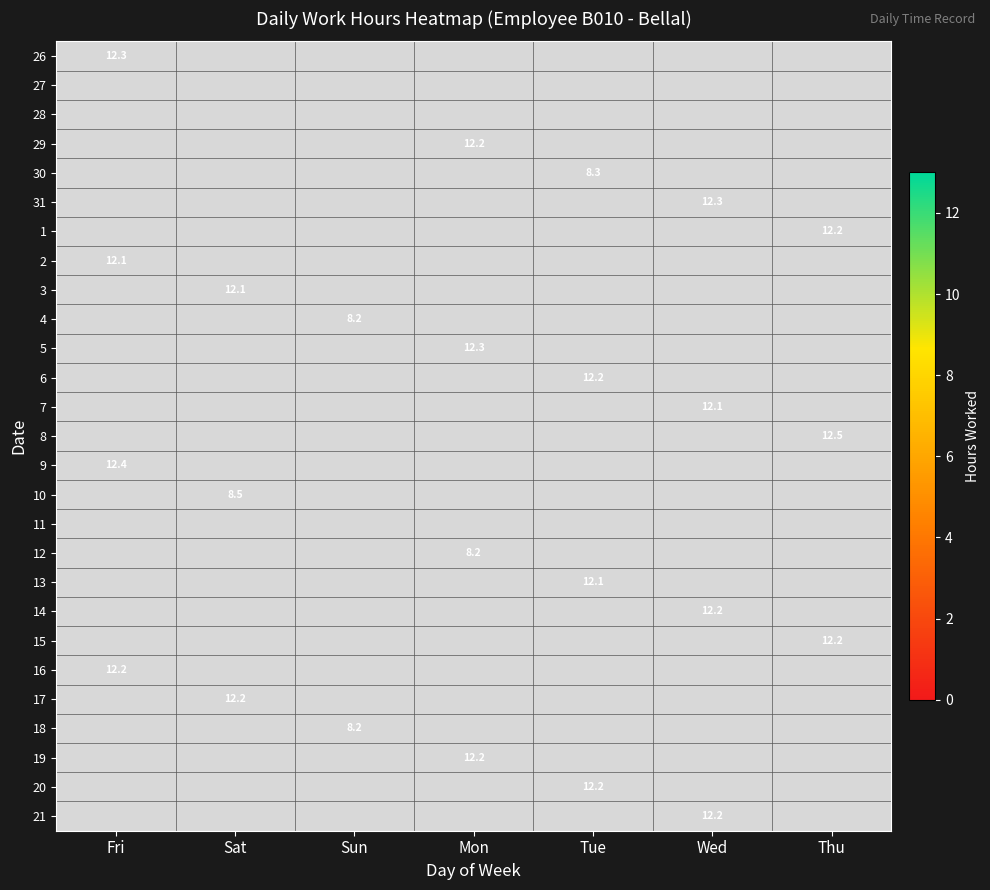

At which label is 2 closest to 12?

Fri